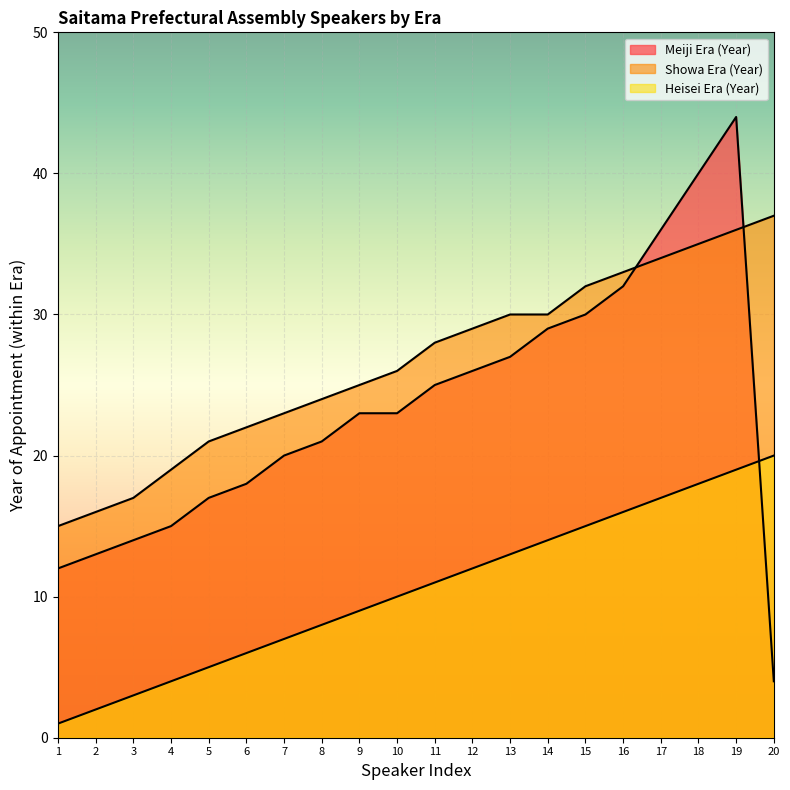

What is the maximum value shown in the chart?

44